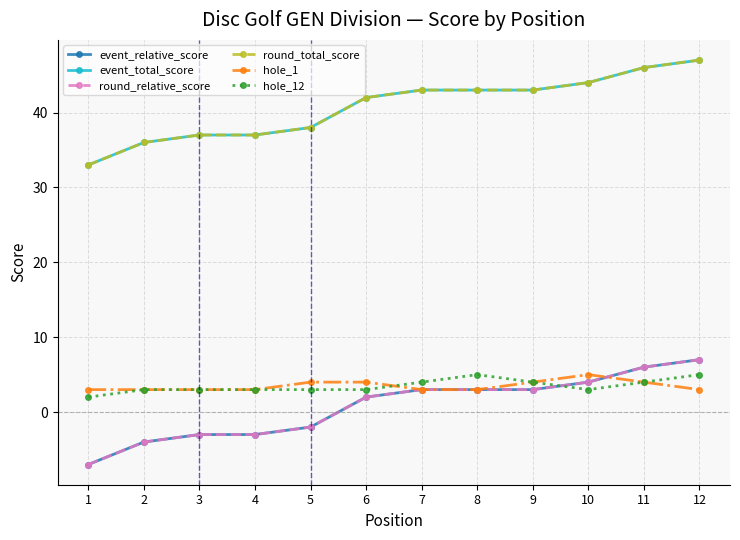

Where is event_total_score nearest to the value 40?

5